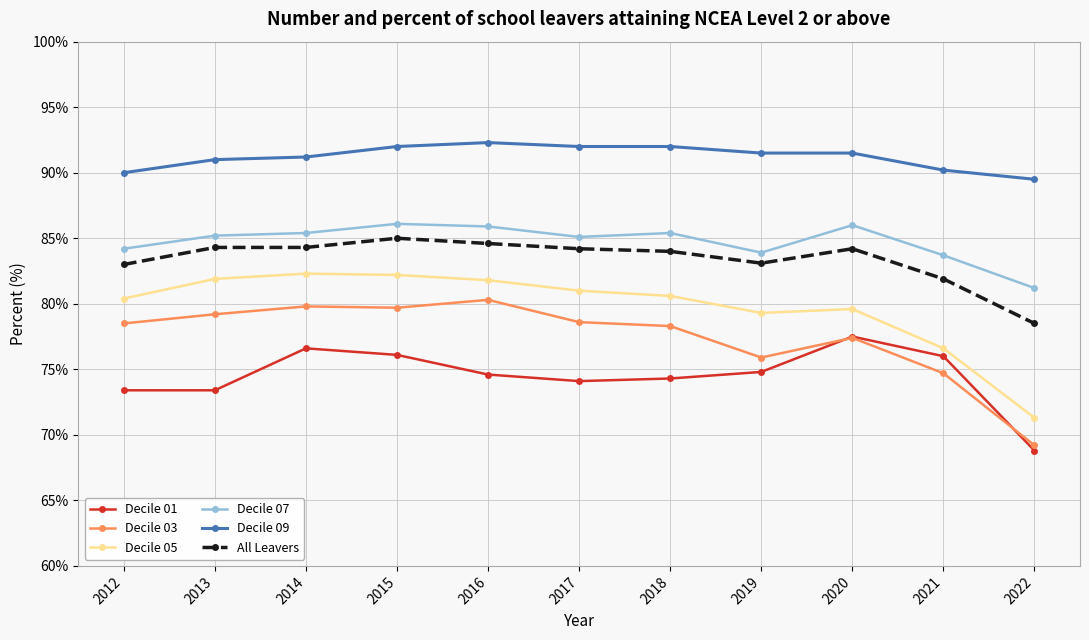

At how many categories does at least one series exceed 75?

11